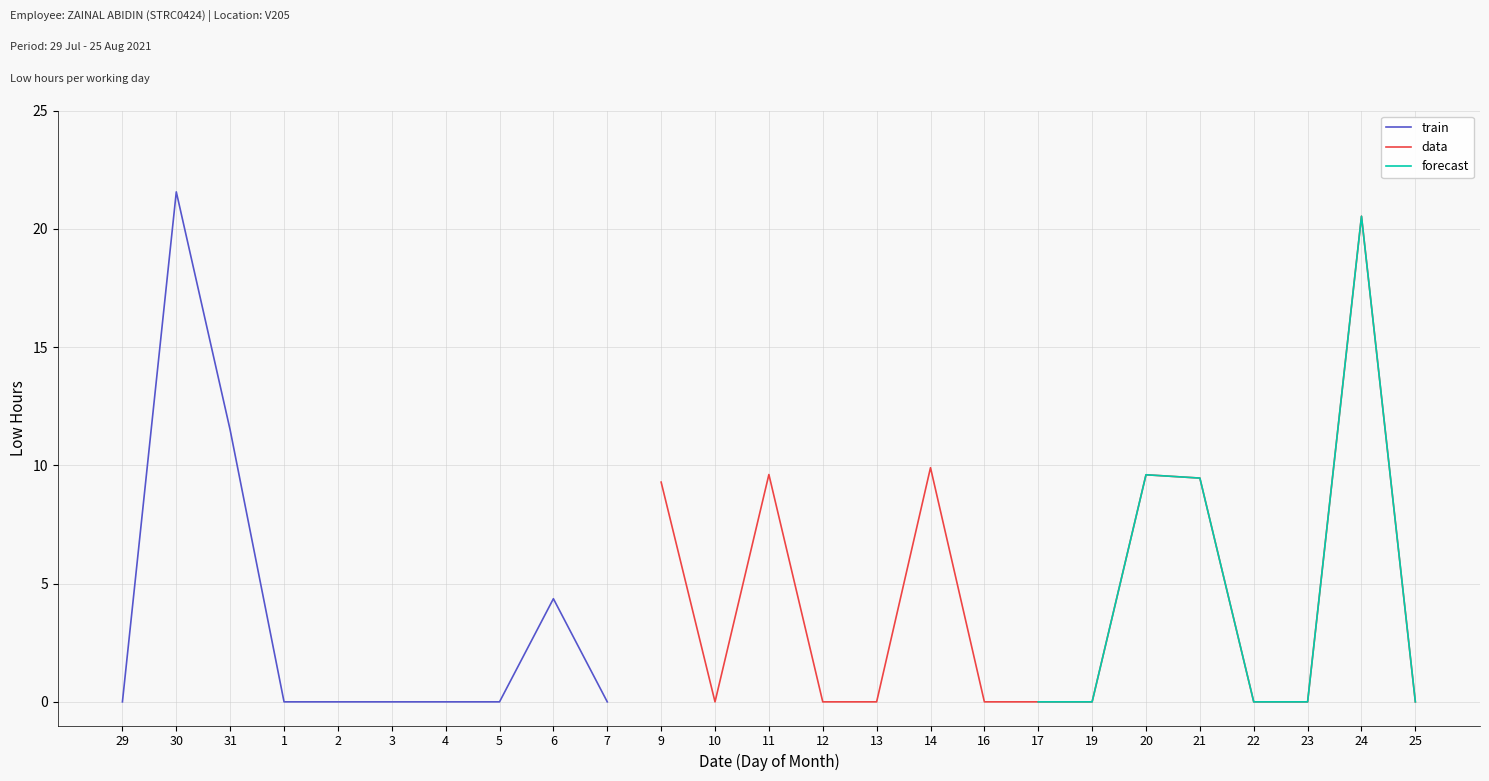

What is the label of the 10th point from the right?

14